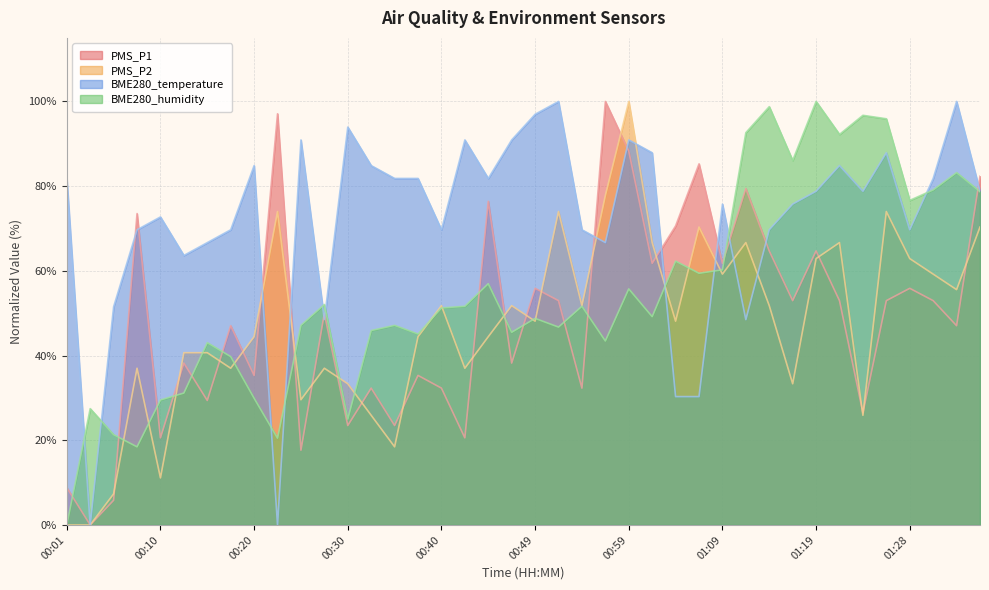

What is the value of the BME280_humidity point at the 20th from the left?

45.5